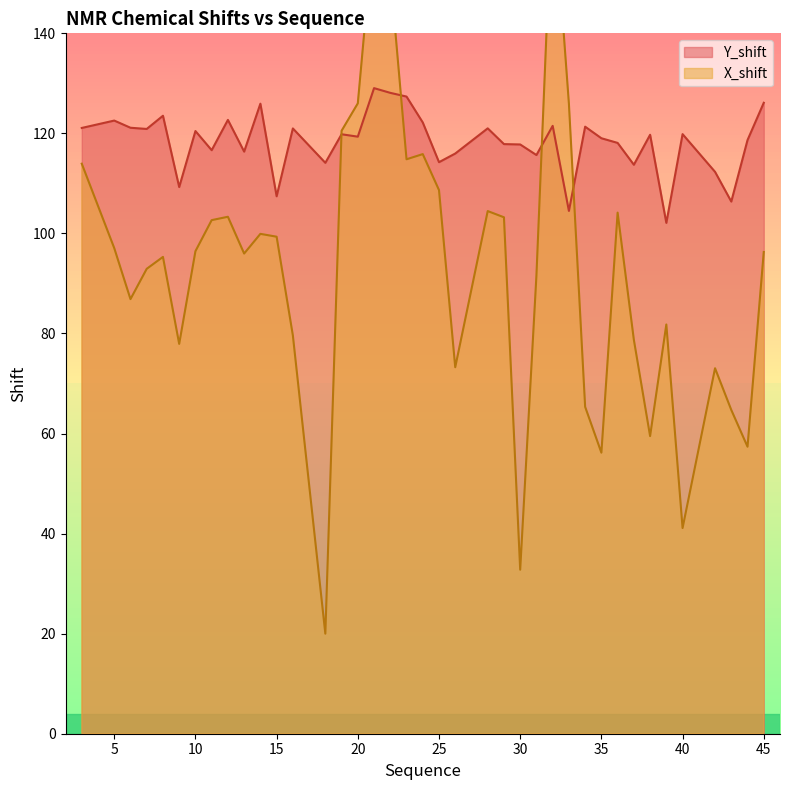

Which label corresponds to the largest value in the chart?

32